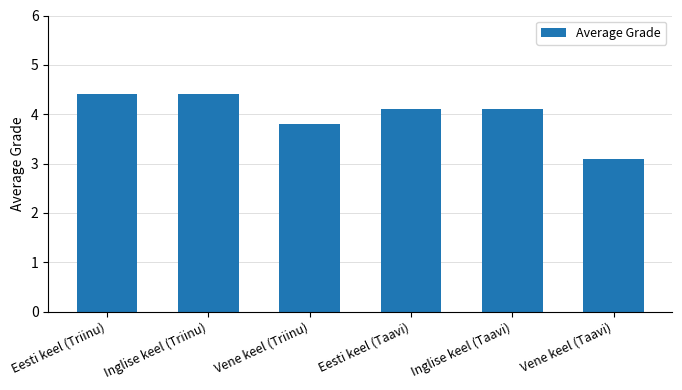

What is the ratio of the value at Inglise keel (Triinu) to the value at Eesti keel (Taavi)?

1.1